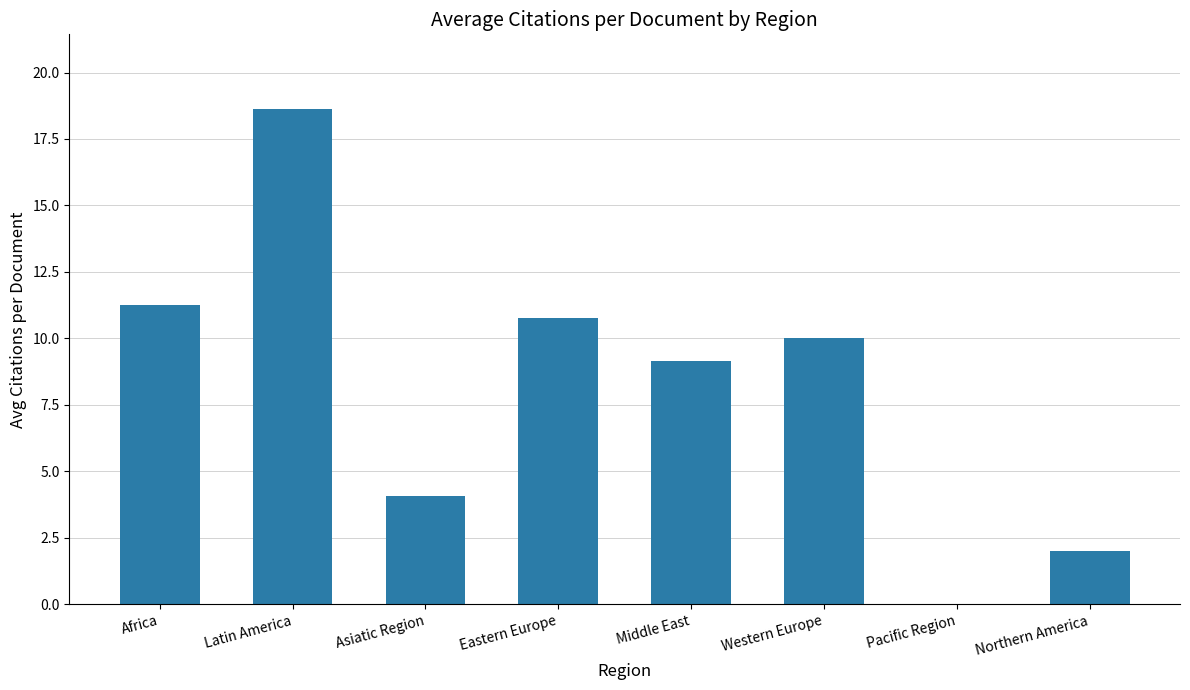

What is the sum of the values at Asiatic Region and Africa?

15.3